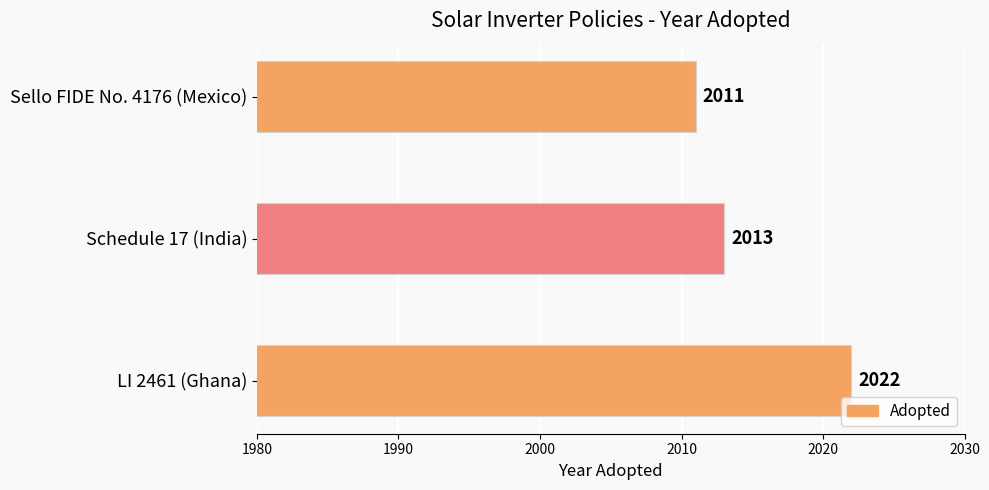

List the labels in order of value, largest first.

LI 2461 (Ghana), Schedule 17 (India), Sello FIDE No. 4176 (Mexico)